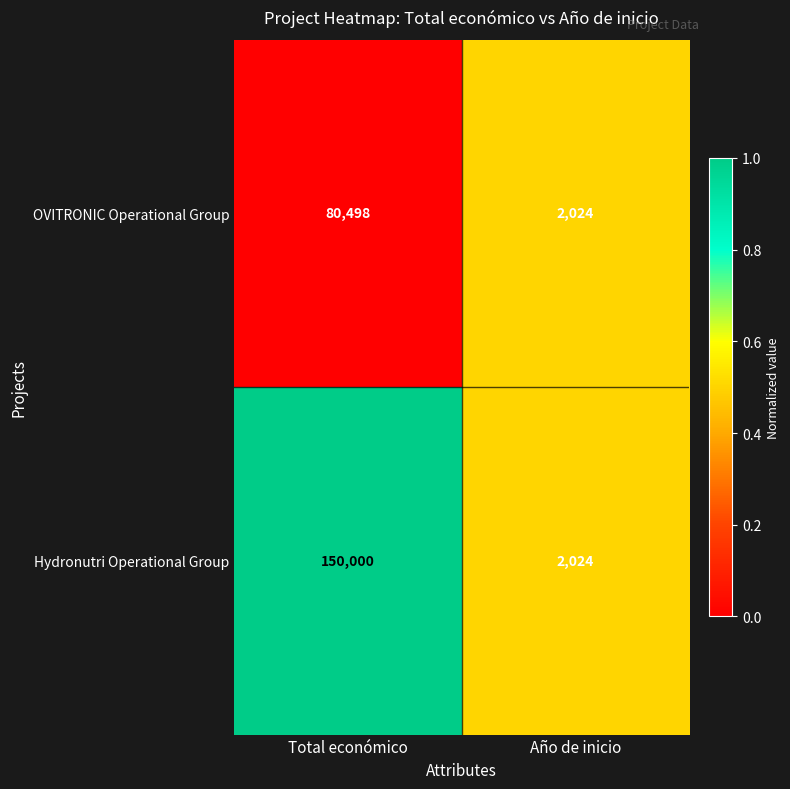

Rank the series by their average value, from highest to lowest.

Hydronutri Operational Group, OVITRONIC Operational Group